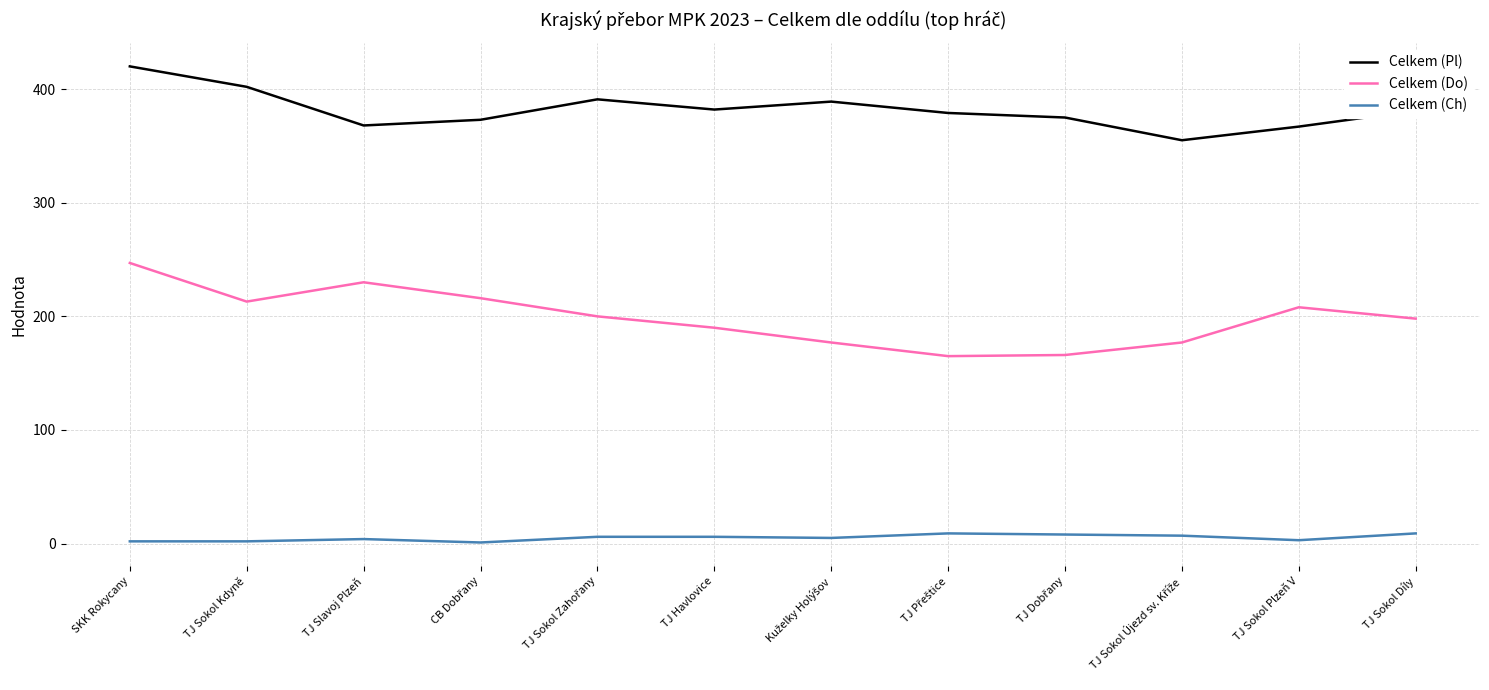

The Celkem (Do) series shows 213 at TJ Sokol Kdyně. True or false?

True